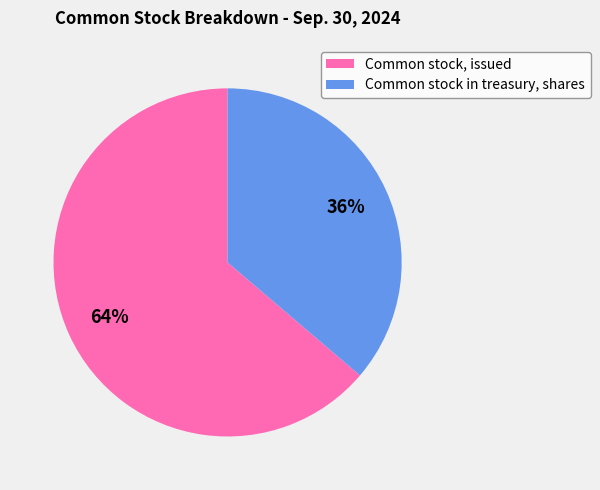

Count the number of slices in the pie.

2